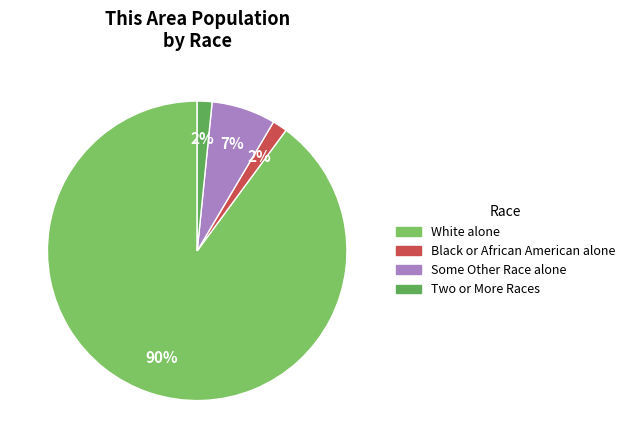

To the nearest percent, what is the average slice percentage?

25%